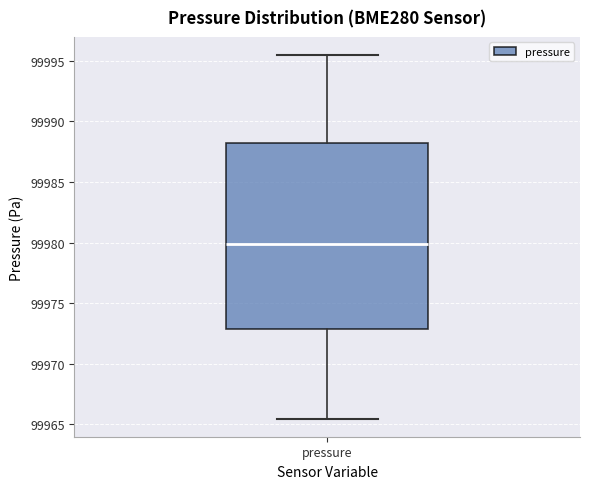

Transcribe this box plot: give where the median line is, the range the box spans, and where the two whiskers end, as read against the y-axis. The values are not printed on the chart, so give them approximately, as read against the axis.

median 99980.0, box 99973.0 to 99988.0, whiskers 99965.5 to 99995.5